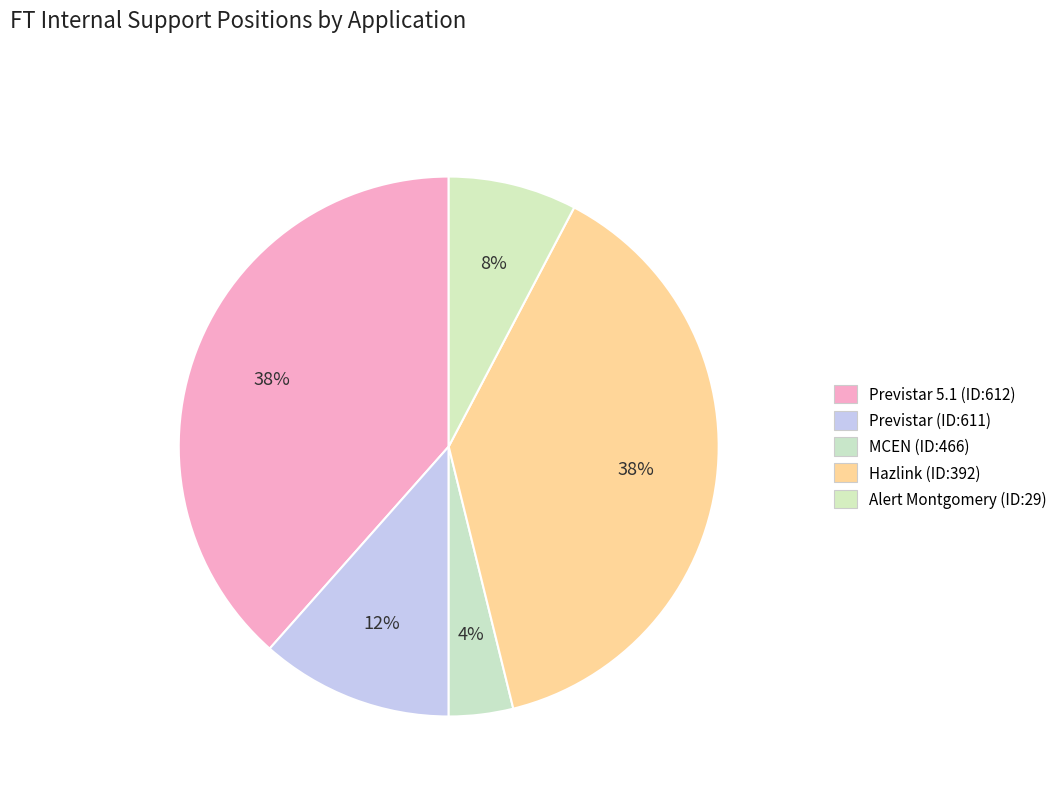

How many segments does this pie chart have?

5